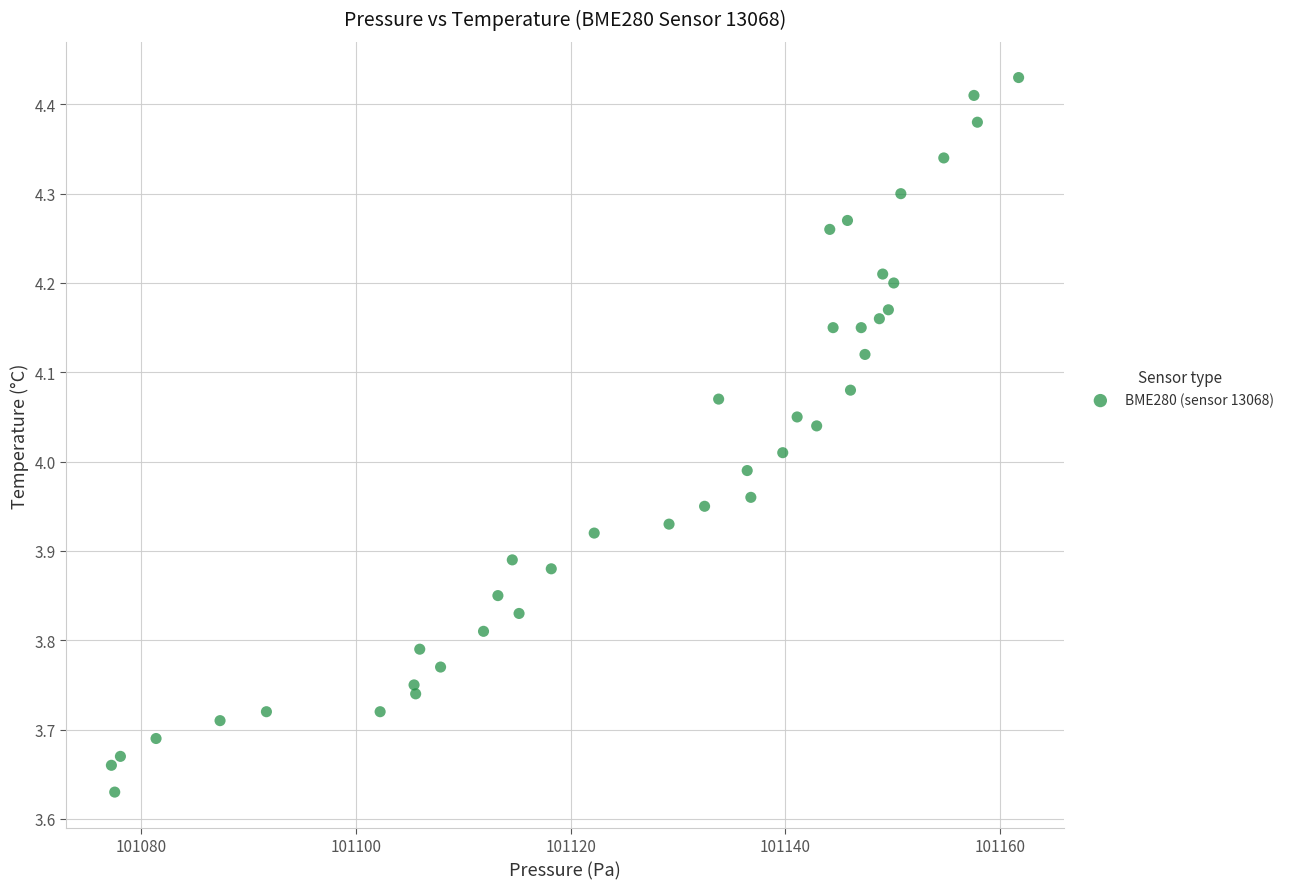

What is the range of X values (max minus min)?

84.5